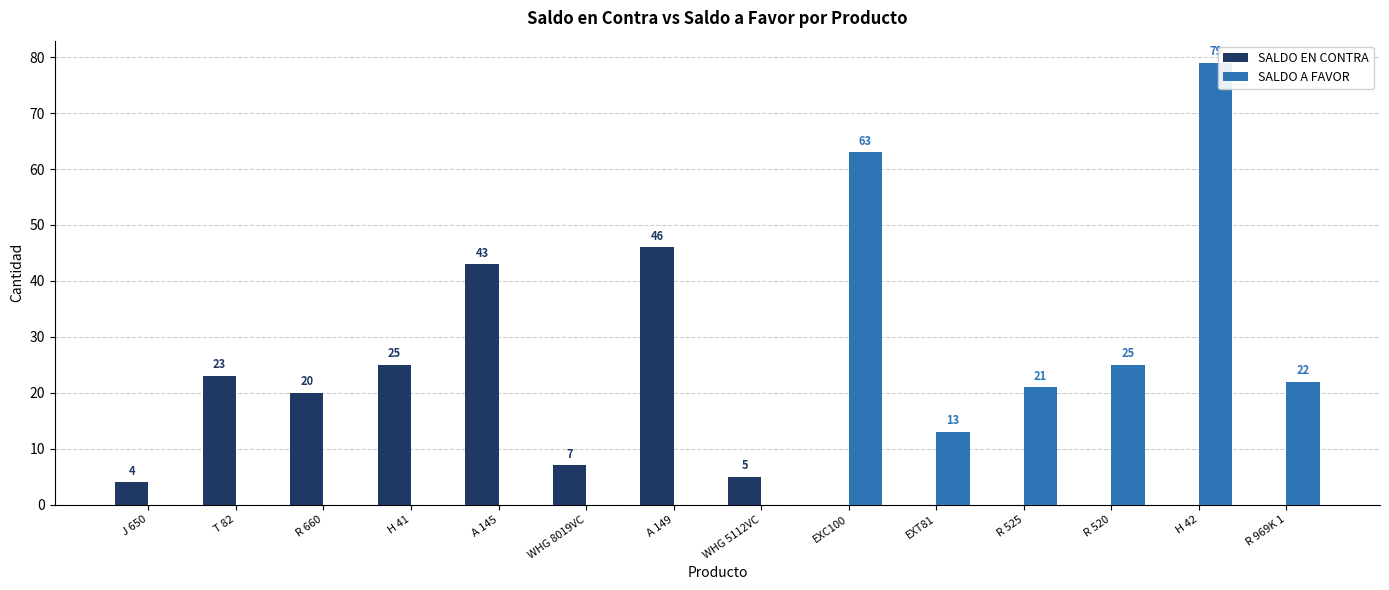

Are the bars horizontal?

No